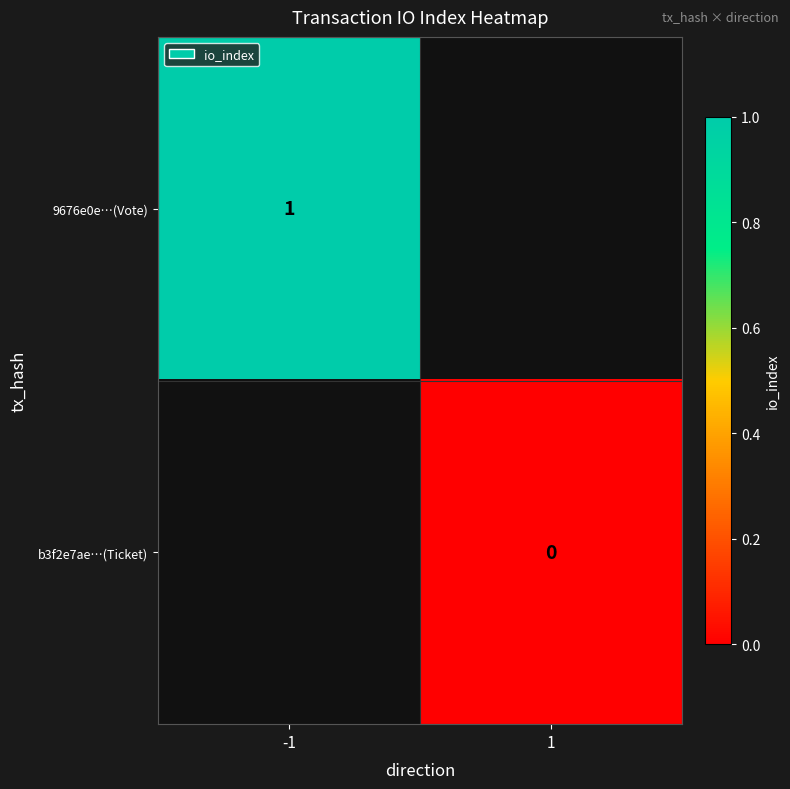

Is the value of b3f2e7ae…(Ticket) at 1 greater than the value of 9676e0e…(Vote) at -1?

No